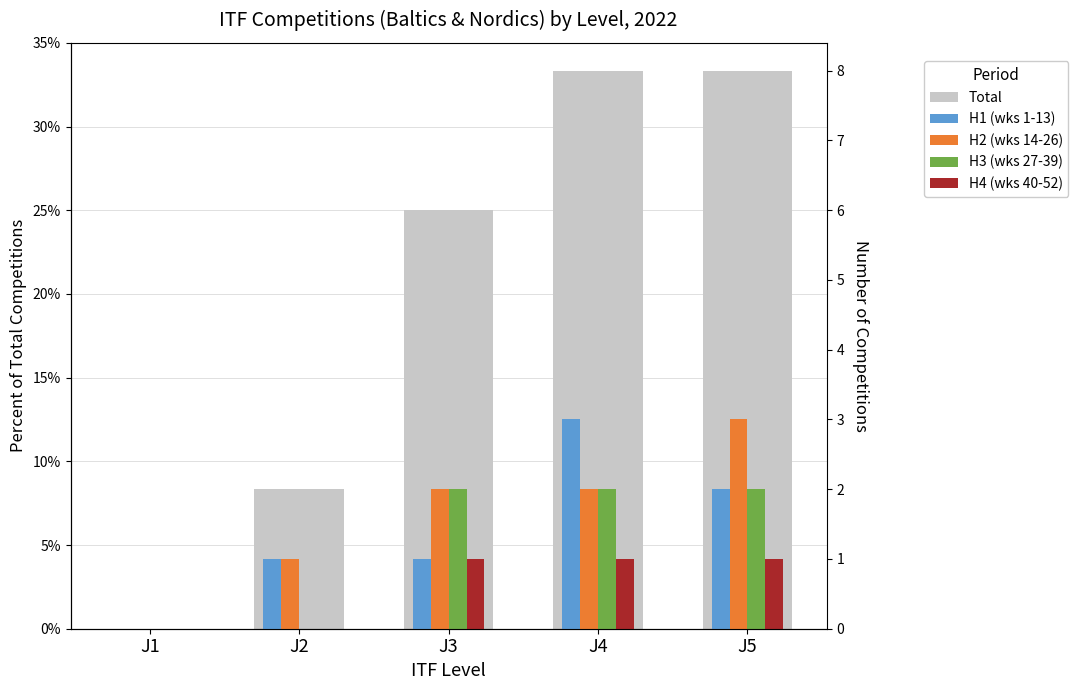

How many H1 (wks 1-13) values are between 0 and 1?

5